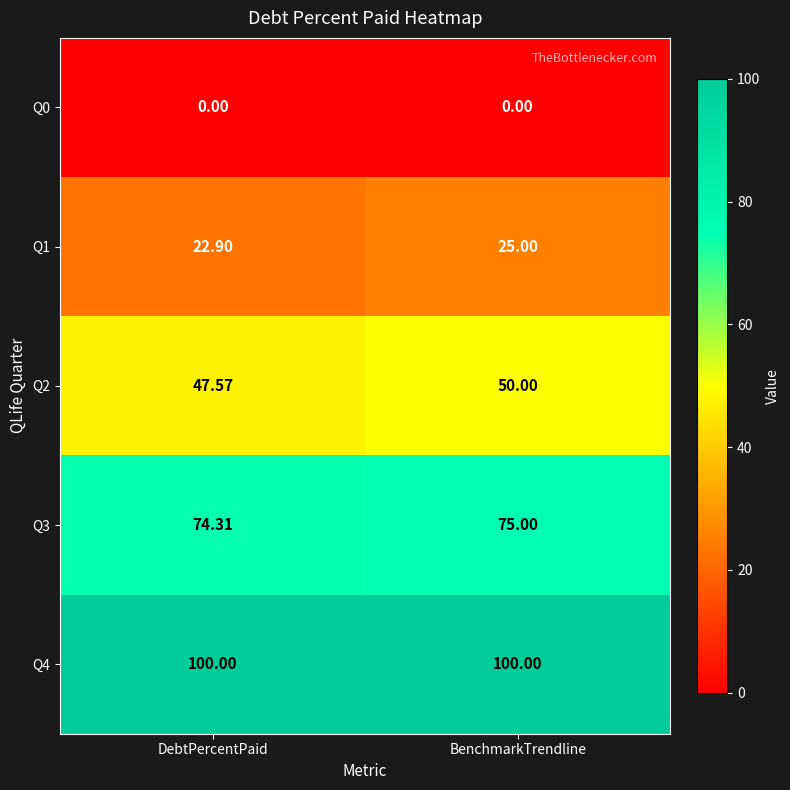

At which label does Q2 reach its peak?

BenchmarkTrendline